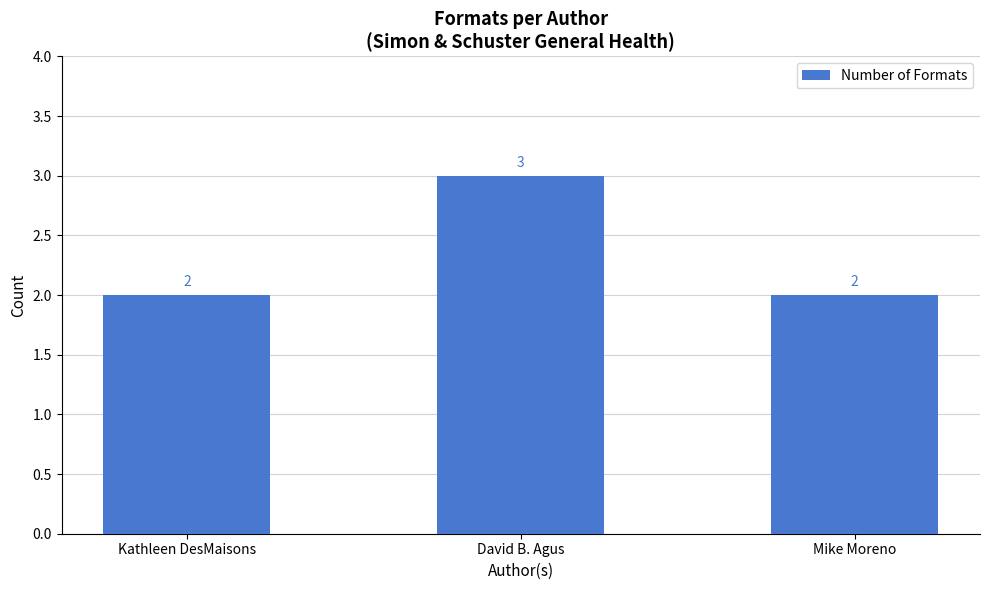

What is the maximum value shown in the chart?

3